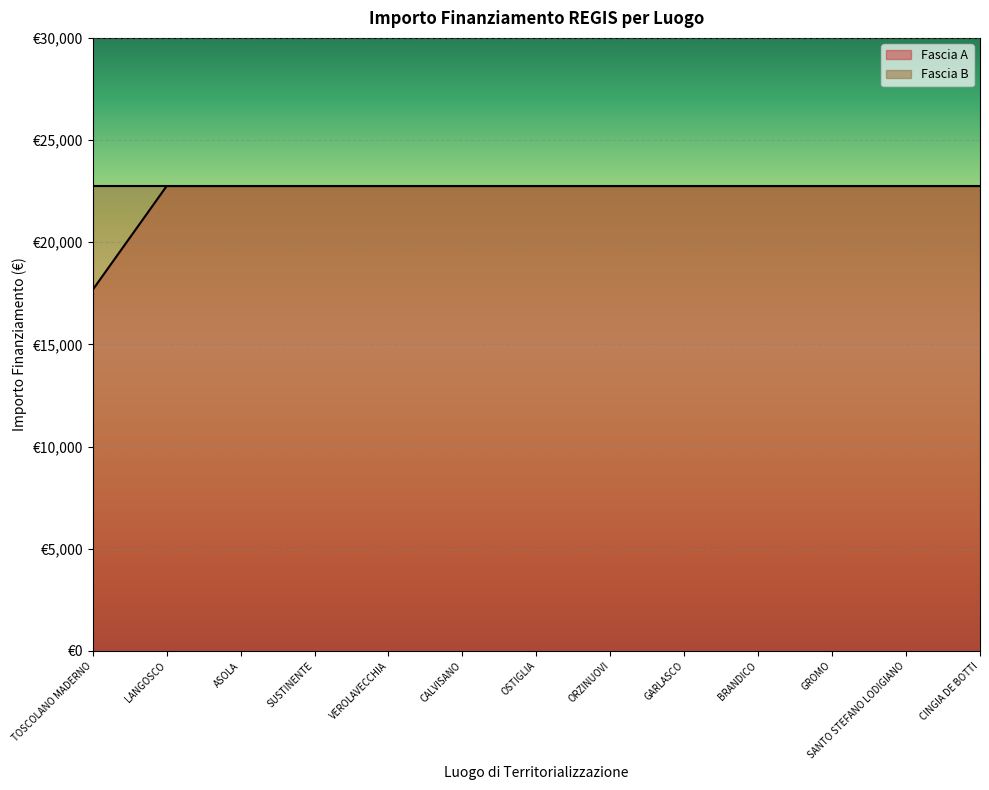

How many data points does each series have?

13